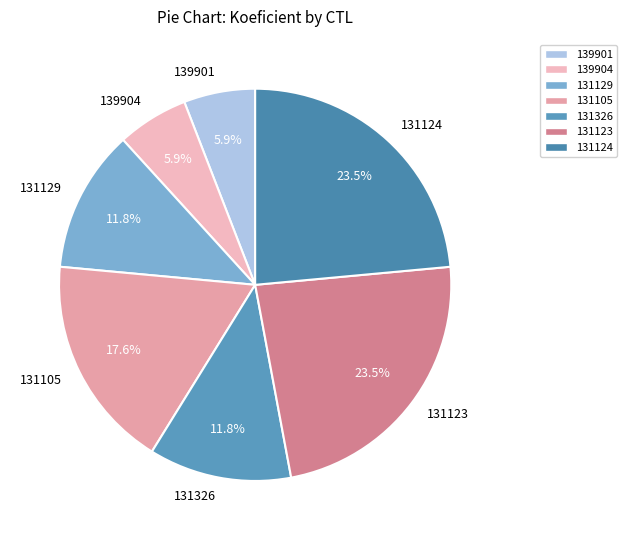

To the nearest percent, what is the average slice percentage?

14%